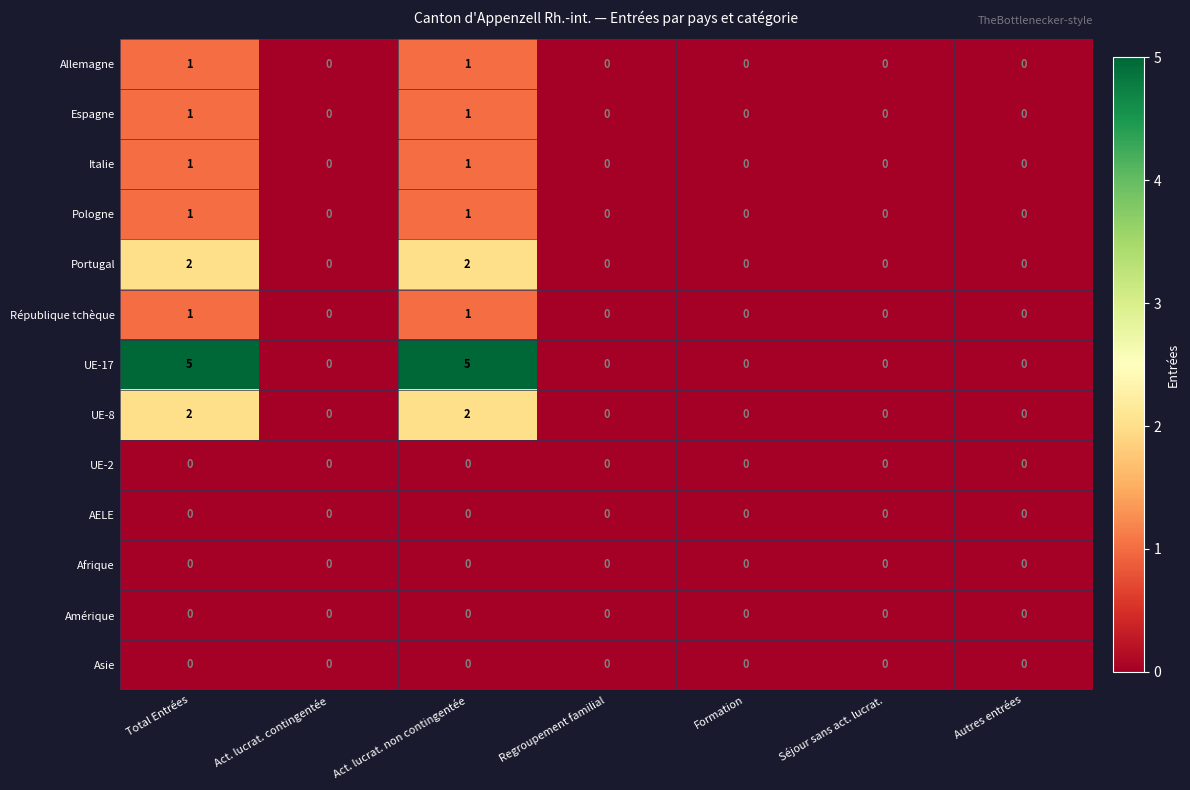

What is the total value across all series at Total Entrées?

14